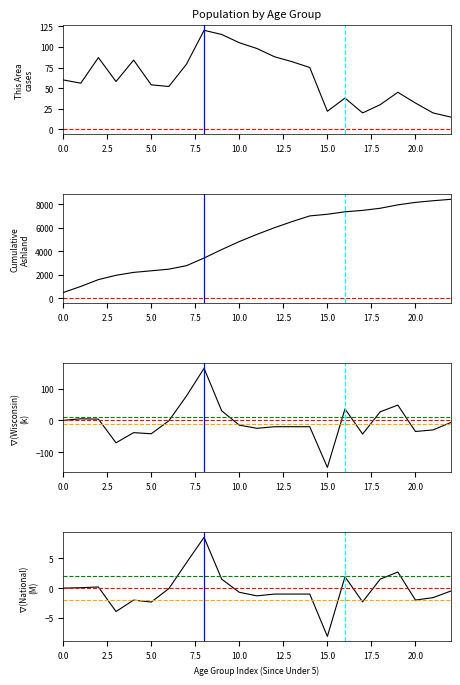

True or false: Ashland County and Wisconsin cross at least once.

False